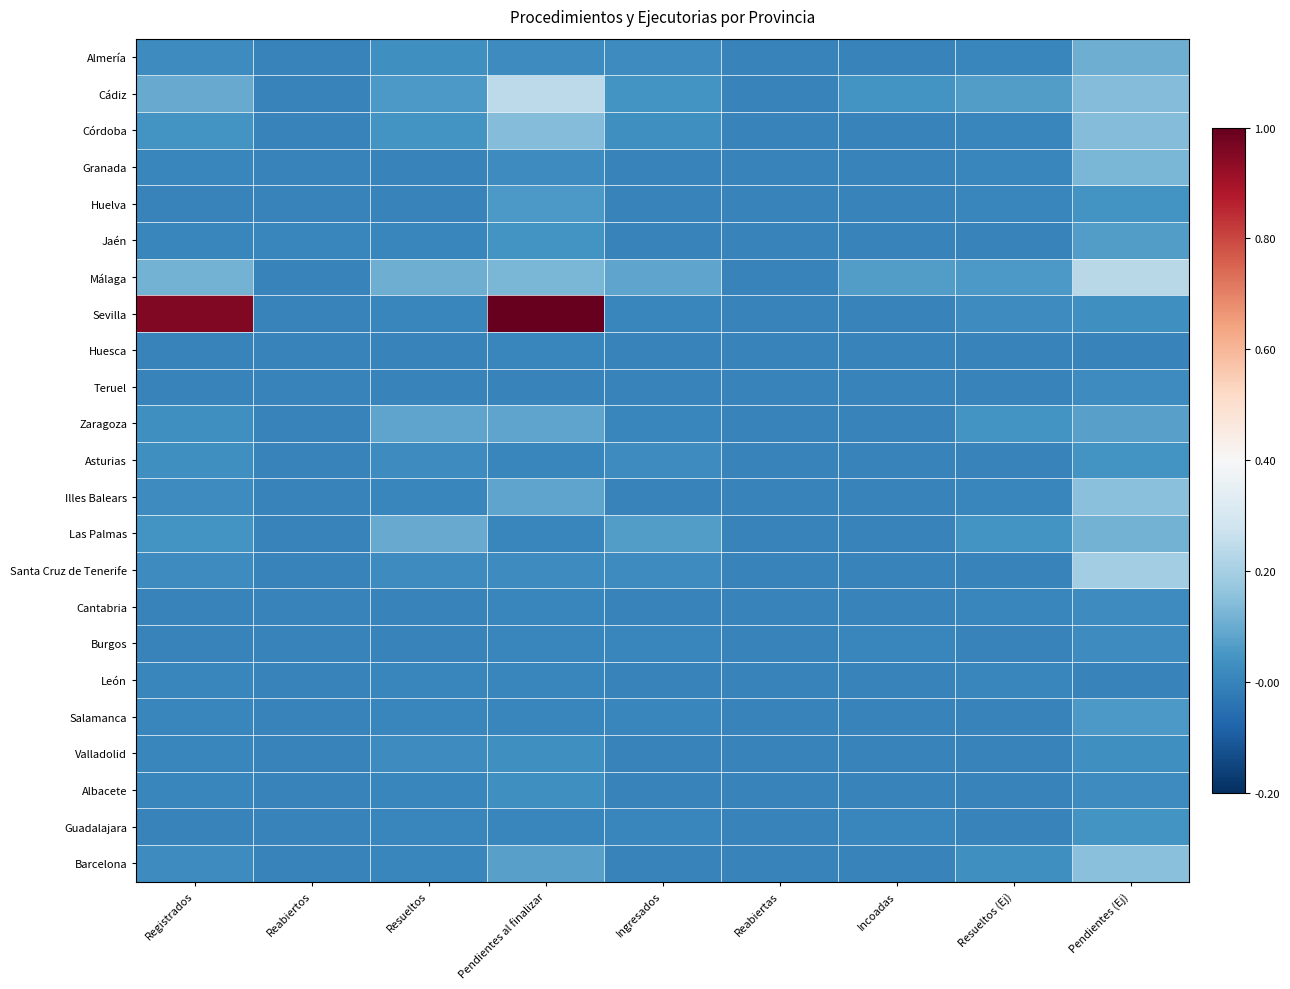

What is the difference between the highest and lowest values at Resueltos?

0.1